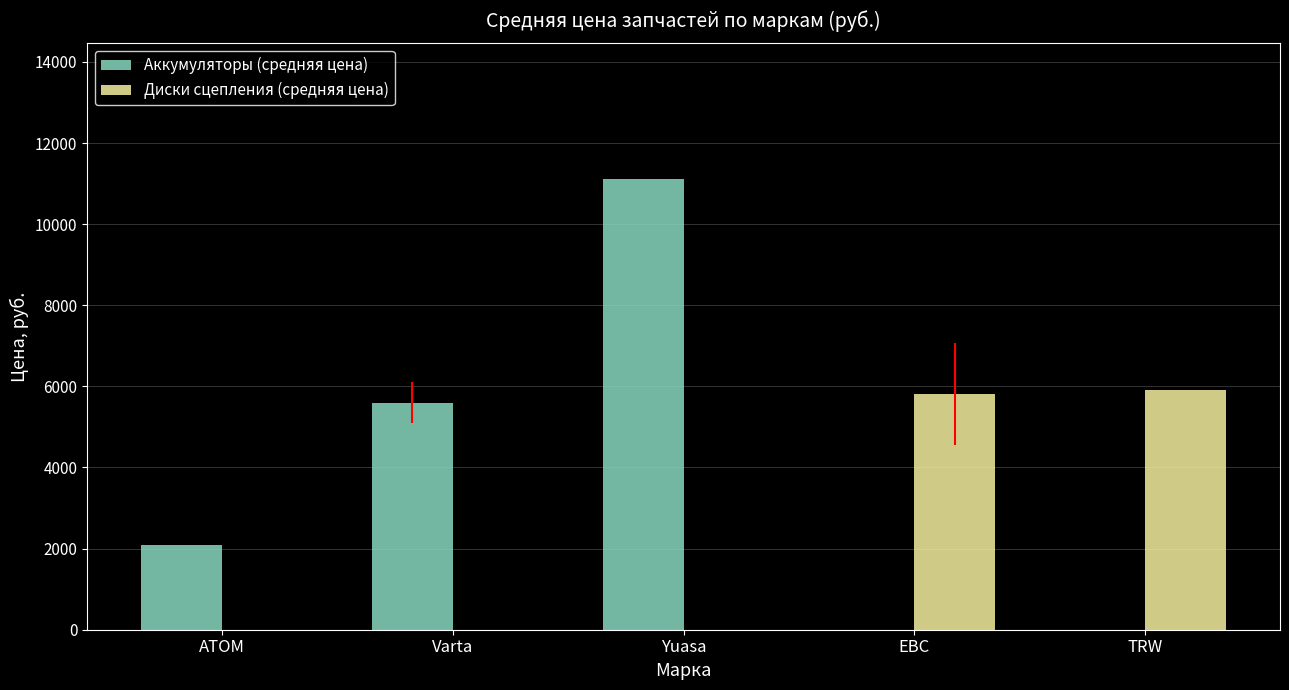

What is the total value across all series at Yuasa?

11120.0